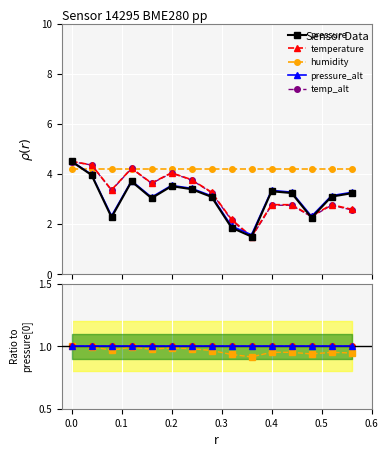

How many interior local valleys does the temperature series have?

4